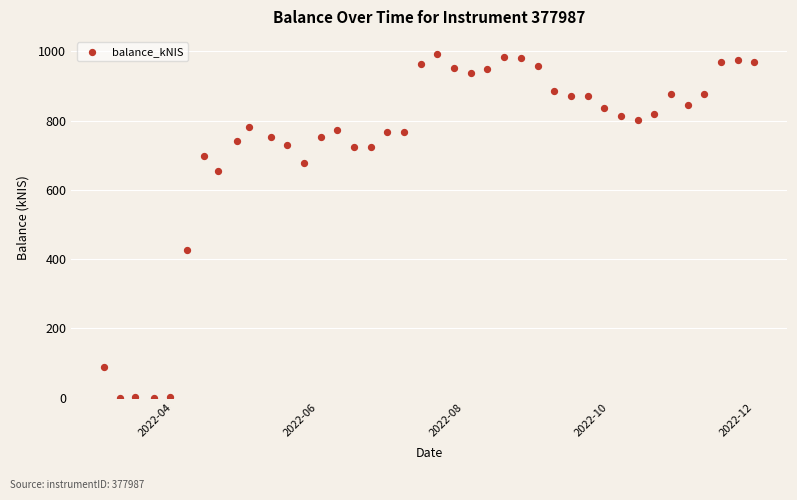

What is the range of Y values (max minus min)?

992.6